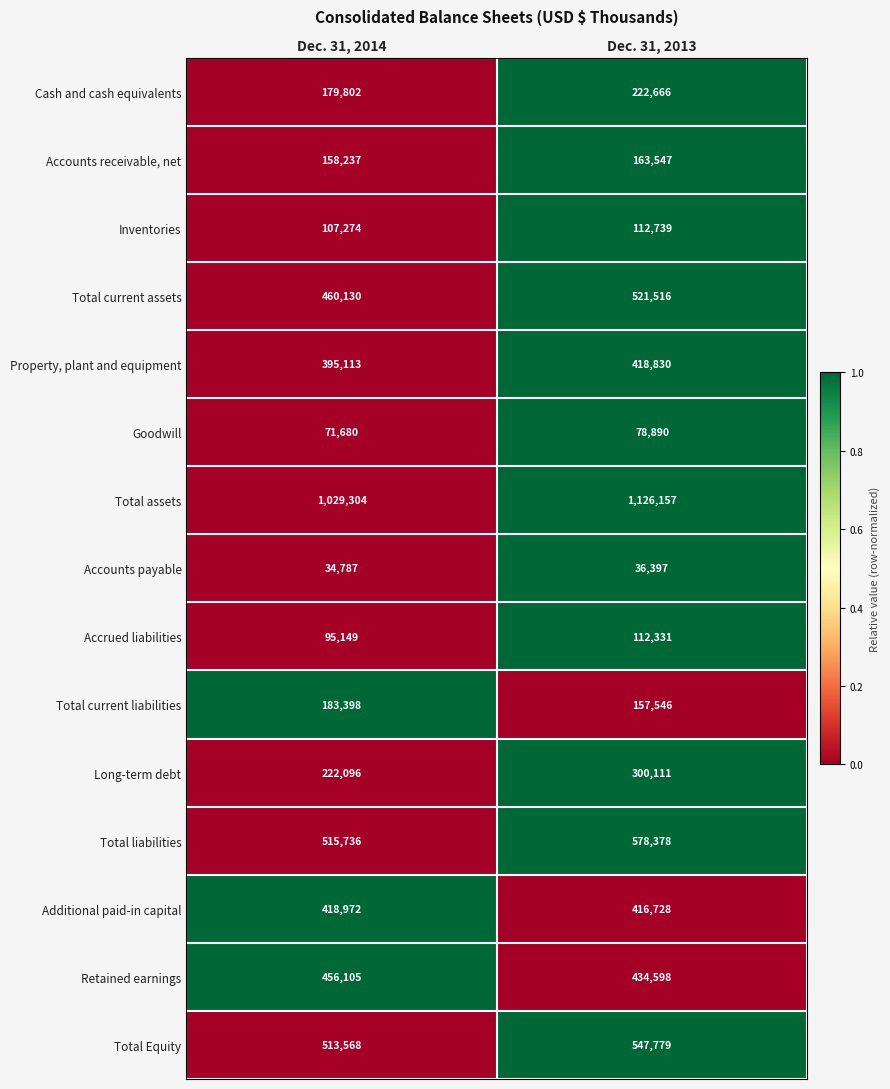

At which category is the sum across all series the highest?

Dec. 31, 2013